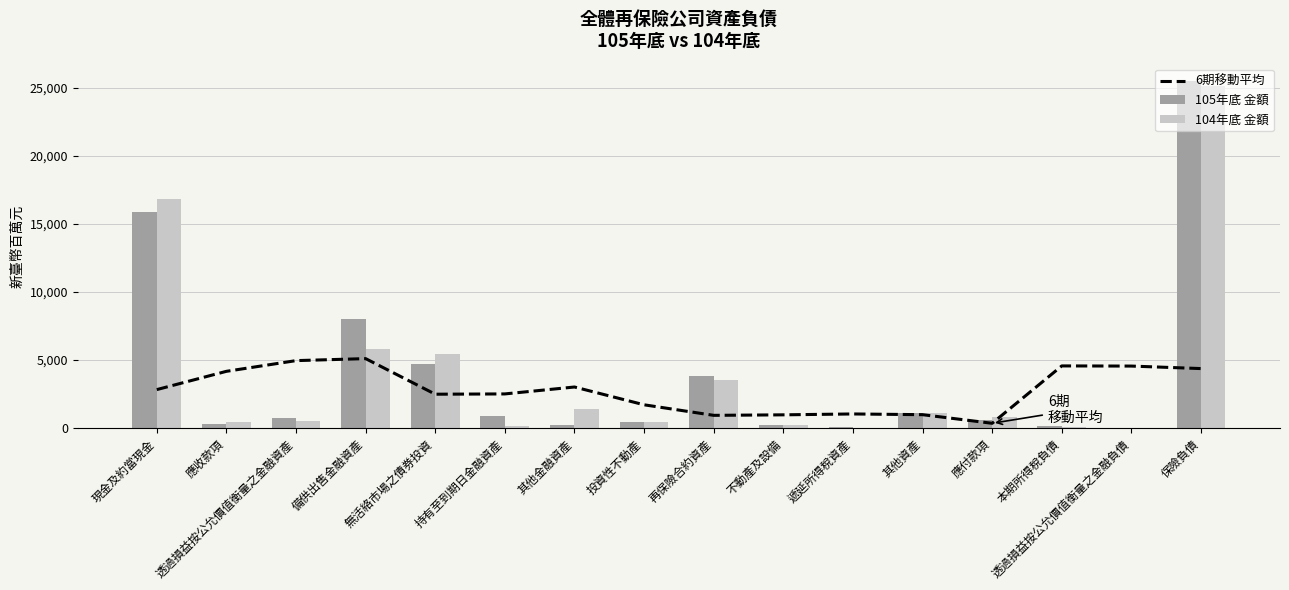

At which category is the sum across all series the highest?

保險負債